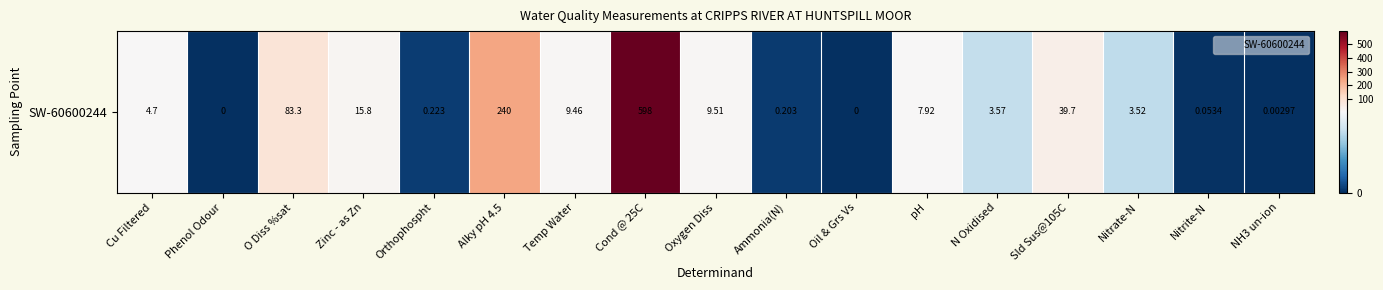

Which label corresponds to the smallest value in the chart?

Phenol Odour